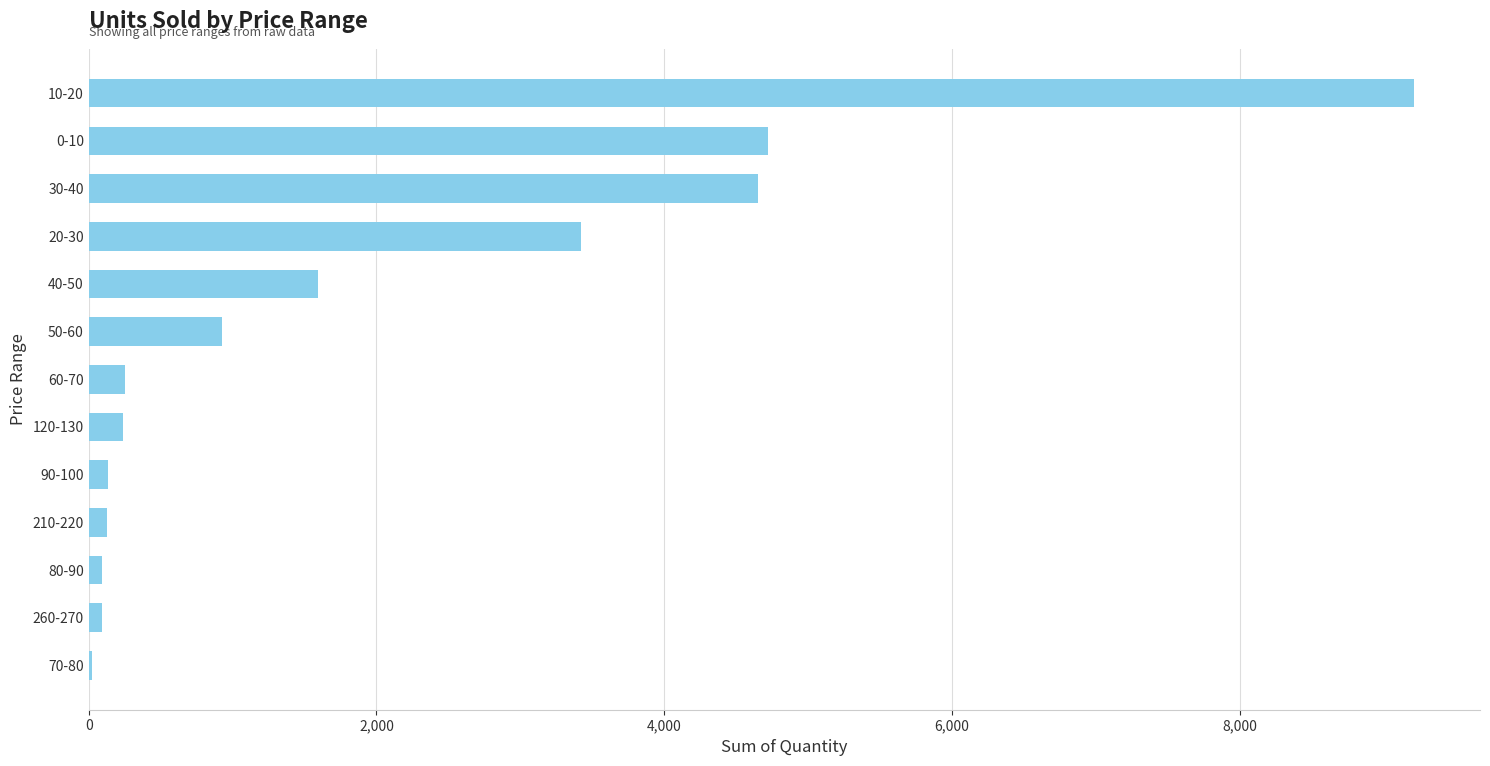

Which category has the highest value across all series?

10-20